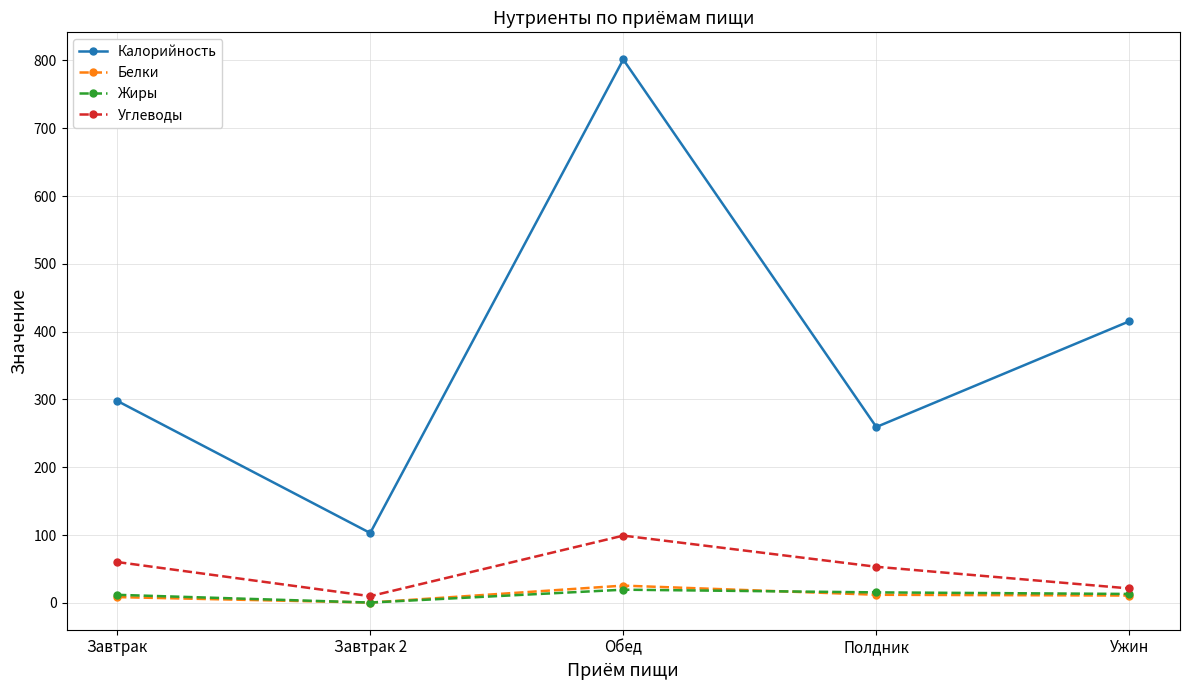

The Углеводы series shows 12.9 at Полдник. True or false?

False